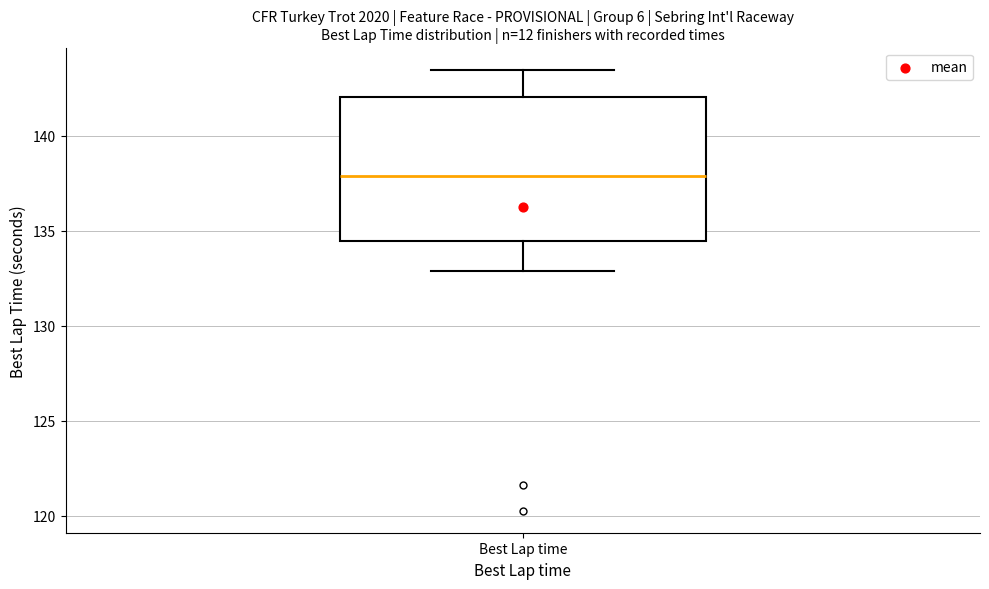

Read this box plot against the y-axis: the position of the median line, the range covered by the box, and the ends of both whiskers. The values are not printed on the chart, so give them approximately, as read against the axis.

median 138.0, box 134.5 to 142.0, whiskers 133.0 to 143.5